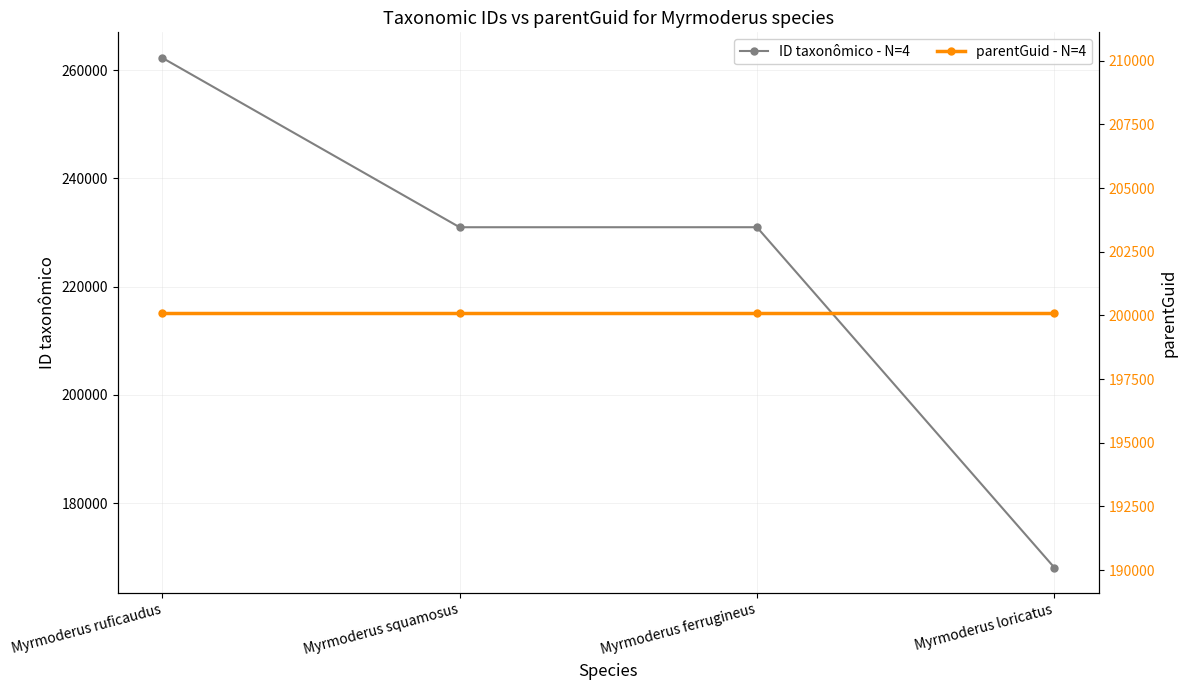

After their last crossing, which series has the higher values: parentGuid - N=4 or ID taxonômico - N=4?

parentGuid - N=4